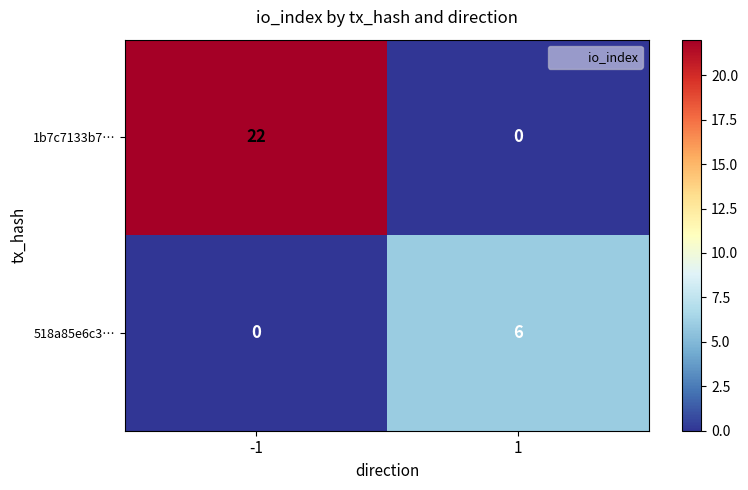

Is it true that 518a85e6c3… equals 0 at -1?

True